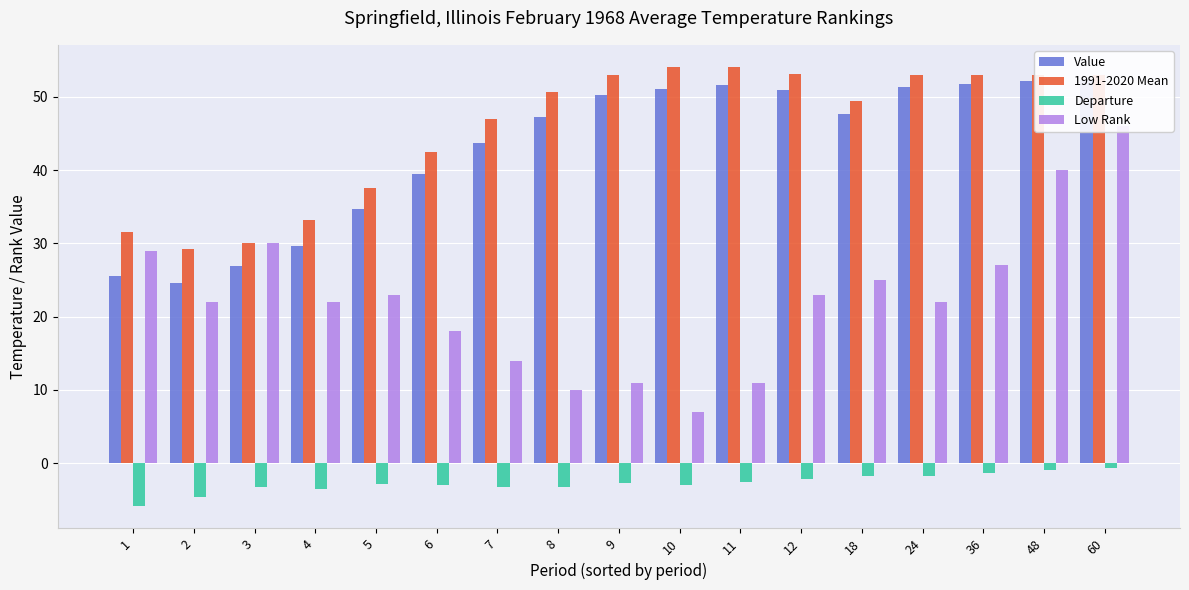

How many data points does each series have?

17